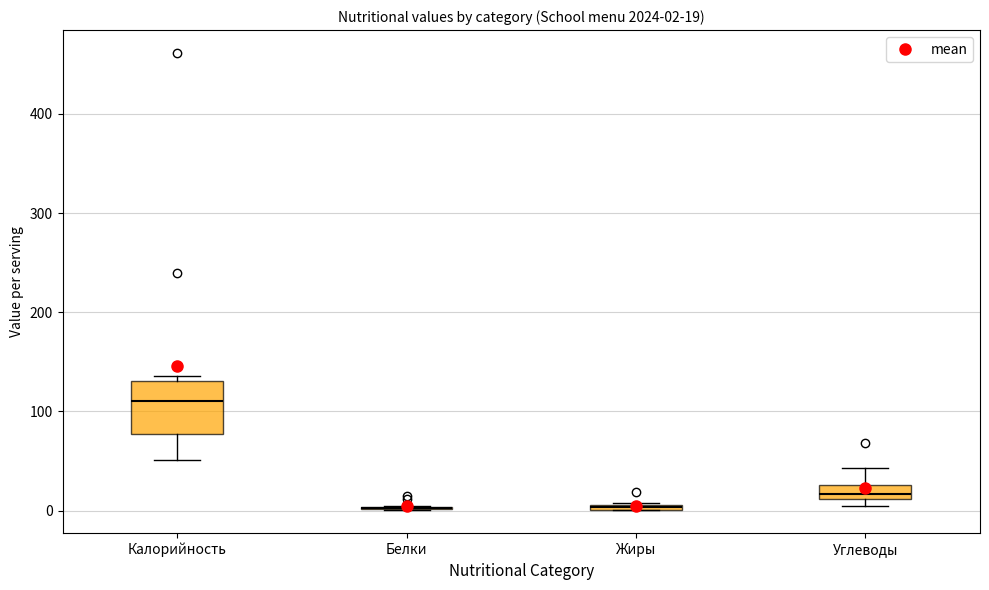

Which box is the tallest, from its lower edge to its upper edge?

Калорийность